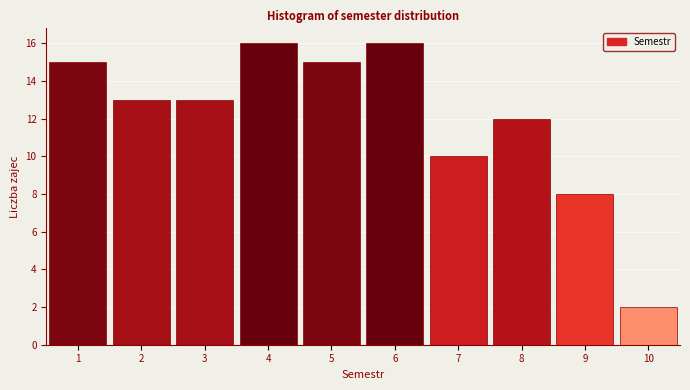

What is the height of the bar covering 2.5 to 3.5 on the x-axis? The values are not printed on the chart, so give them approximately, as read against the axis.

13